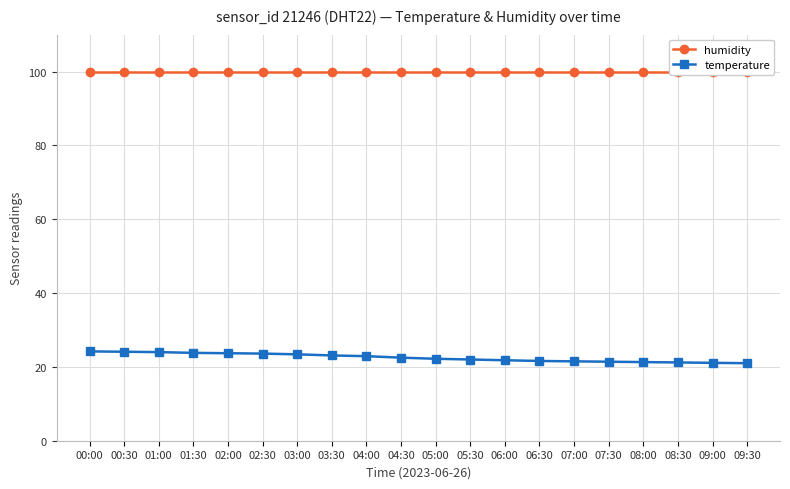

Reading left to right, what are all the values shown in this chart?

humidity: 99.9	99.9	99.9	99.9	99.9	99.9	99.9	99.9	99.9	99.9	99.9	99.9	99.9	99.9	99.9	99.9	99.9	99.9	99.9	99.9
temperature: 24.2	24.1	24.0	23.8	23.7	23.6	23.4	23.1	22.9	22.5	22.2	22.0	21.8	21.6	21.5	21.4	21.3	21.2	21.1	21.0